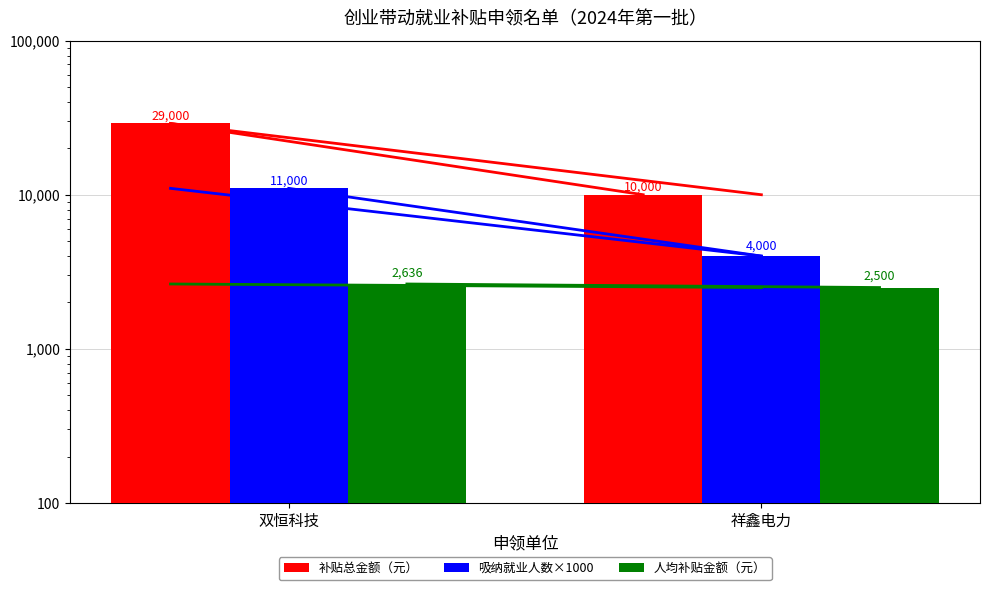

What is the difference between the maximum and minimum values in the 吸纳就业人数×1000 series?

7000